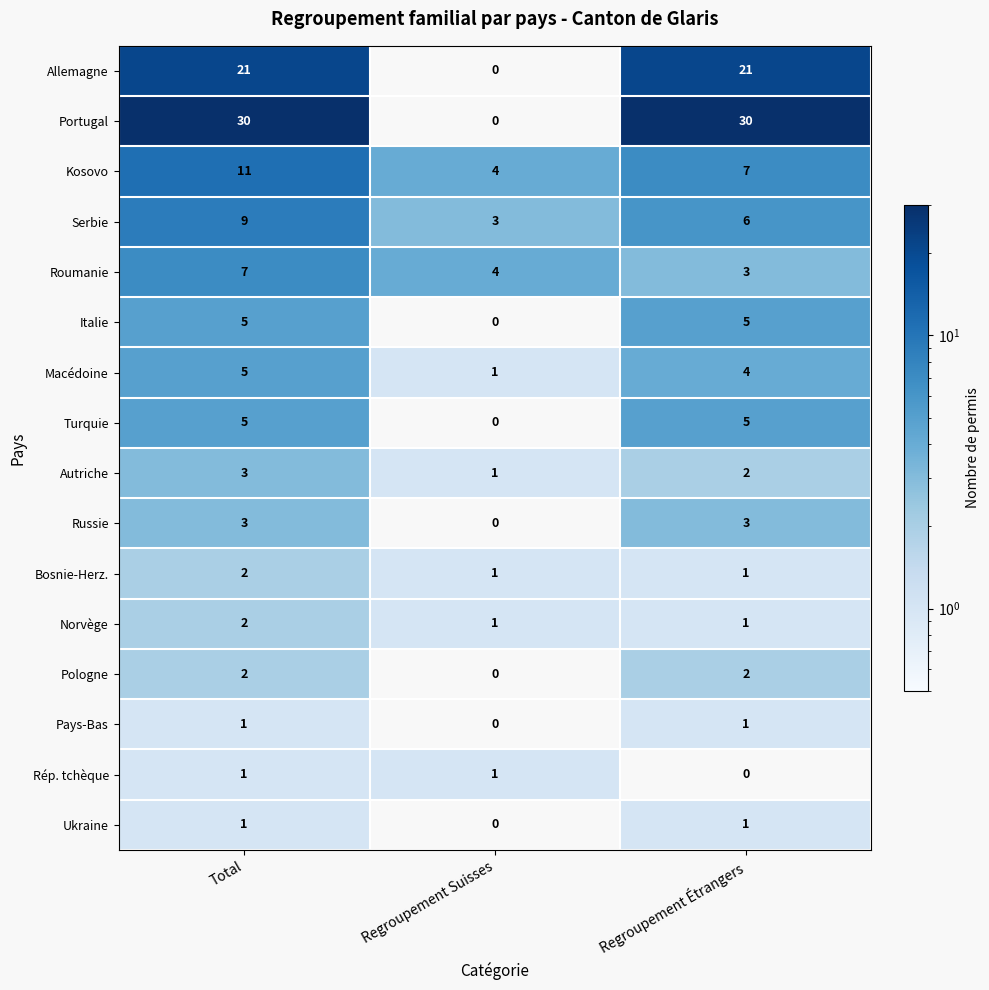

The value of Kosovo at Regroupement Étrangers is 7. True or false?

True